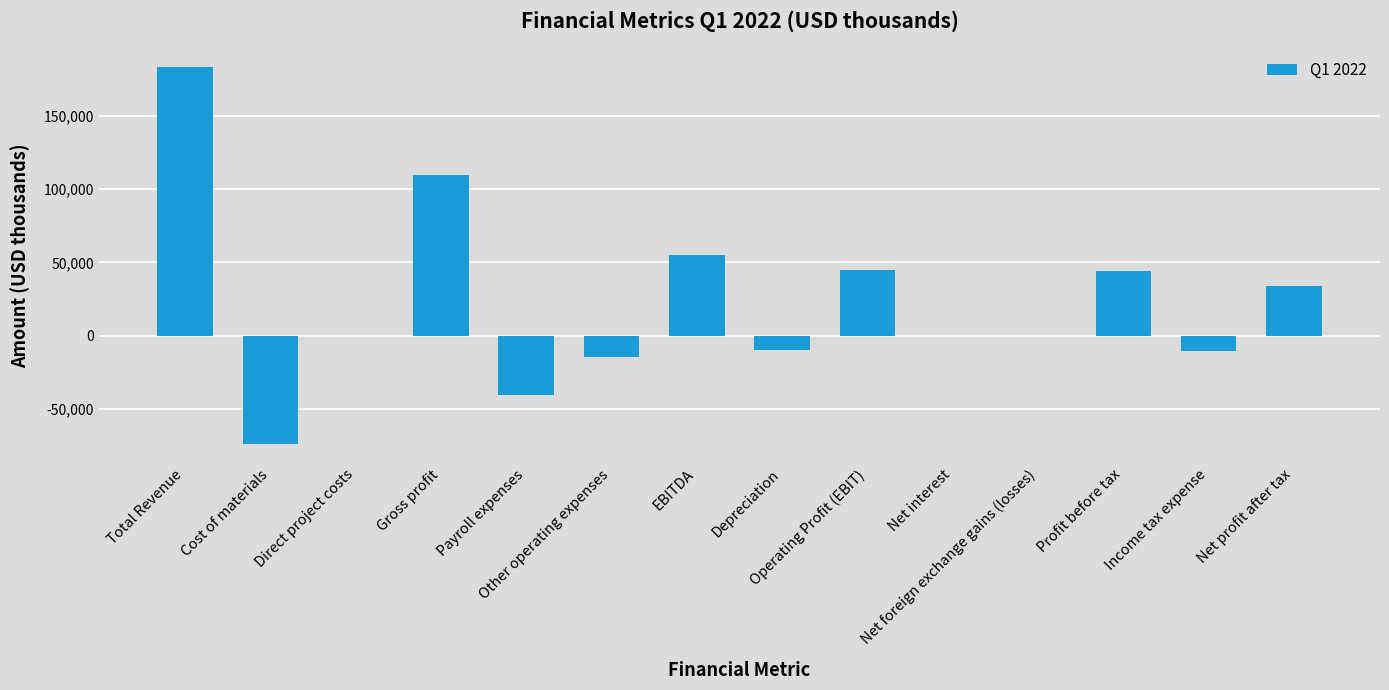

What is the maximum value shown in the chart?

183086.3